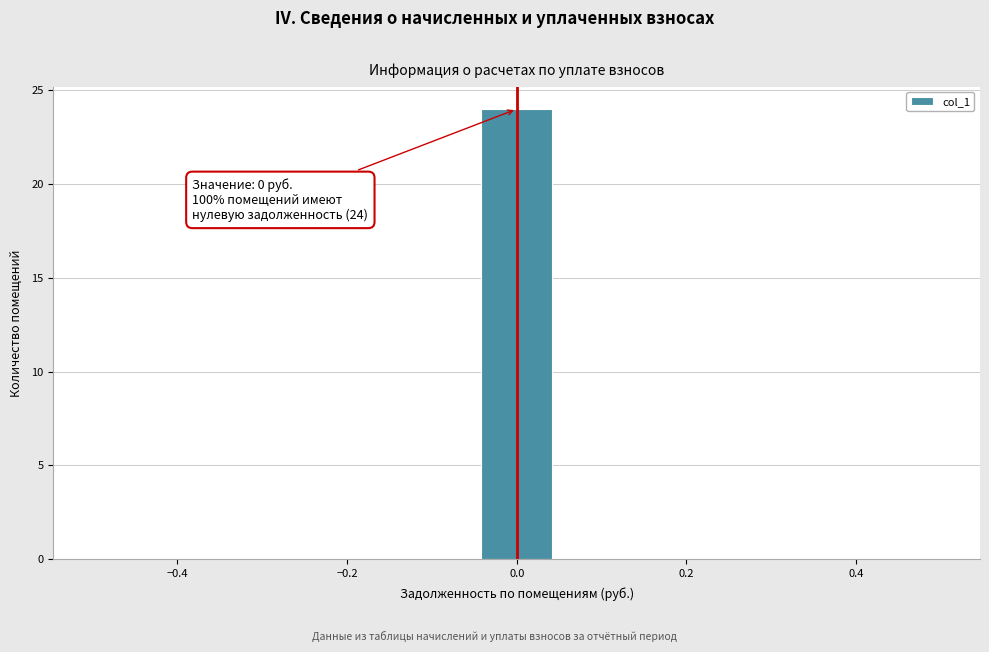

Over which range of the x-axis is the bar tallest?

-0.04 to 0.04